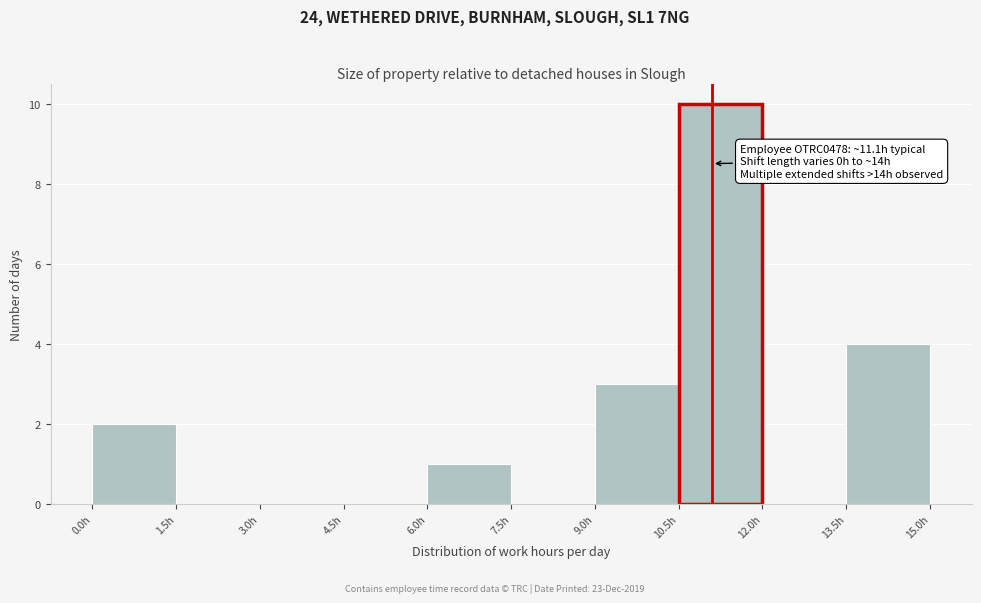

Over which range of the x-axis is the bar tallest?

10.5 to 12.0